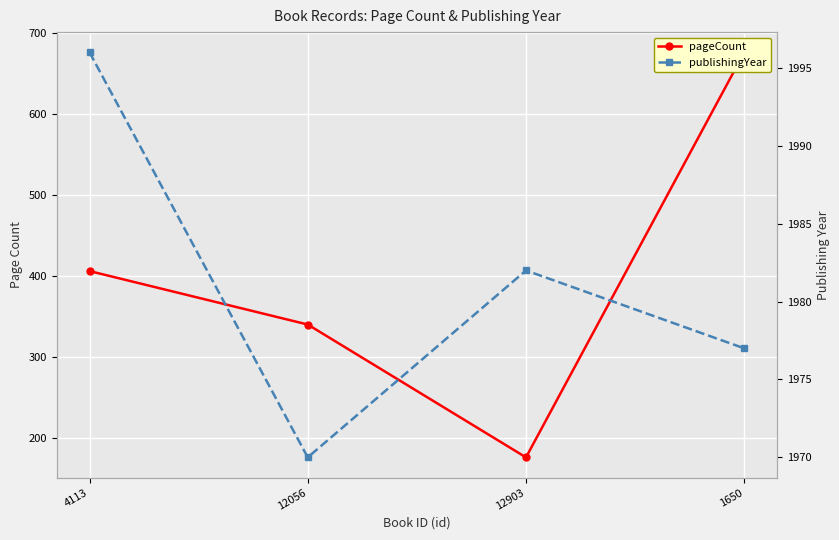

At which category is the sum across all series the highest?

1650